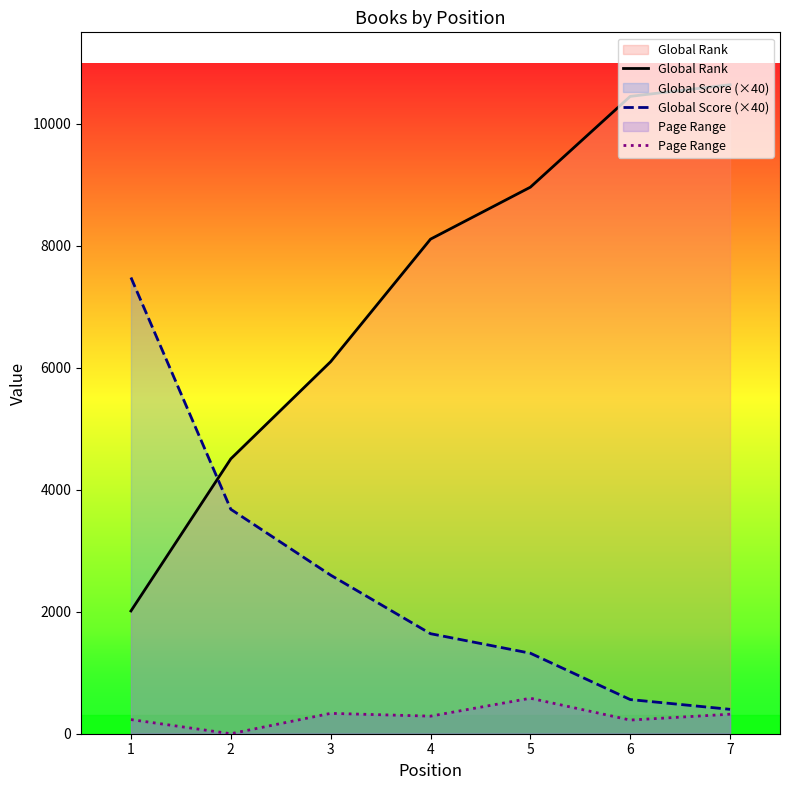

Reading left to right, list all the values displayed in this chart.

Global Rank: 2013	4507	6100	8109	8961	10450	10641
Global Score (×40): 7480	3680	2600	1640	1320	560	400
Page Range: 232	0	334	288	582	224	320